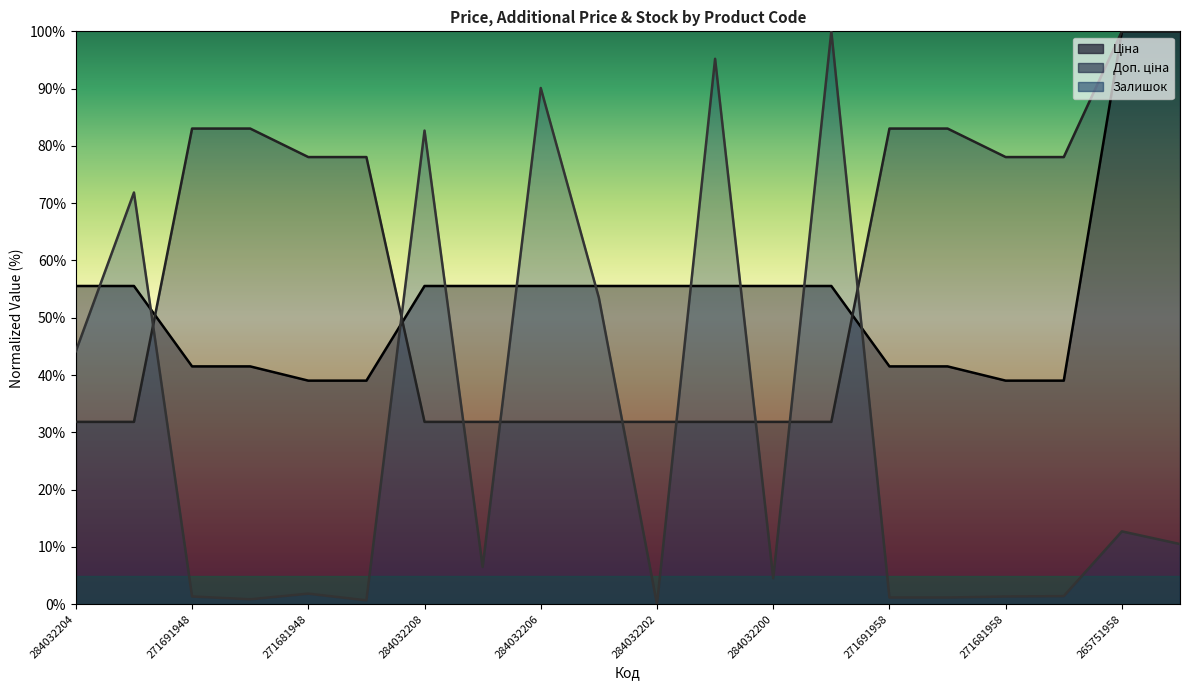

Where does the Ціна series first go above 55?

284032204